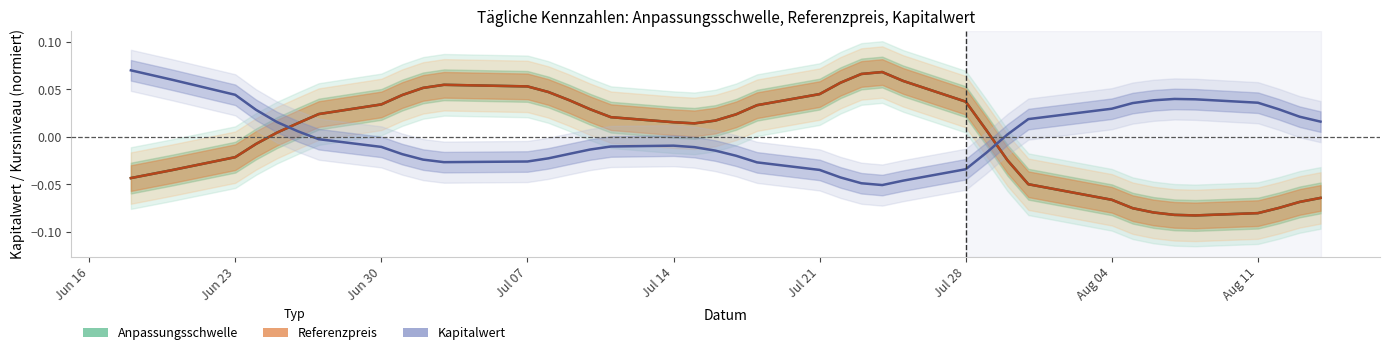

Count the number of categories in the chart.

39